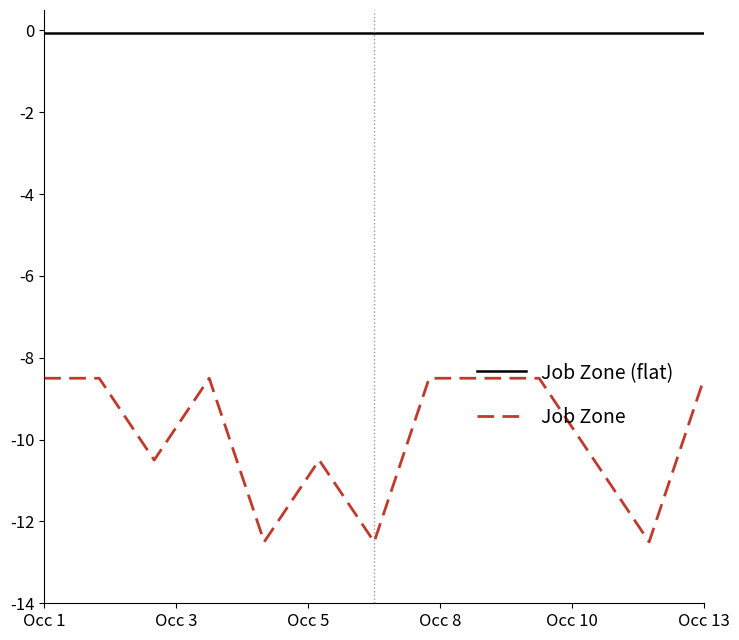

Does the chart have visible grid lines?

No